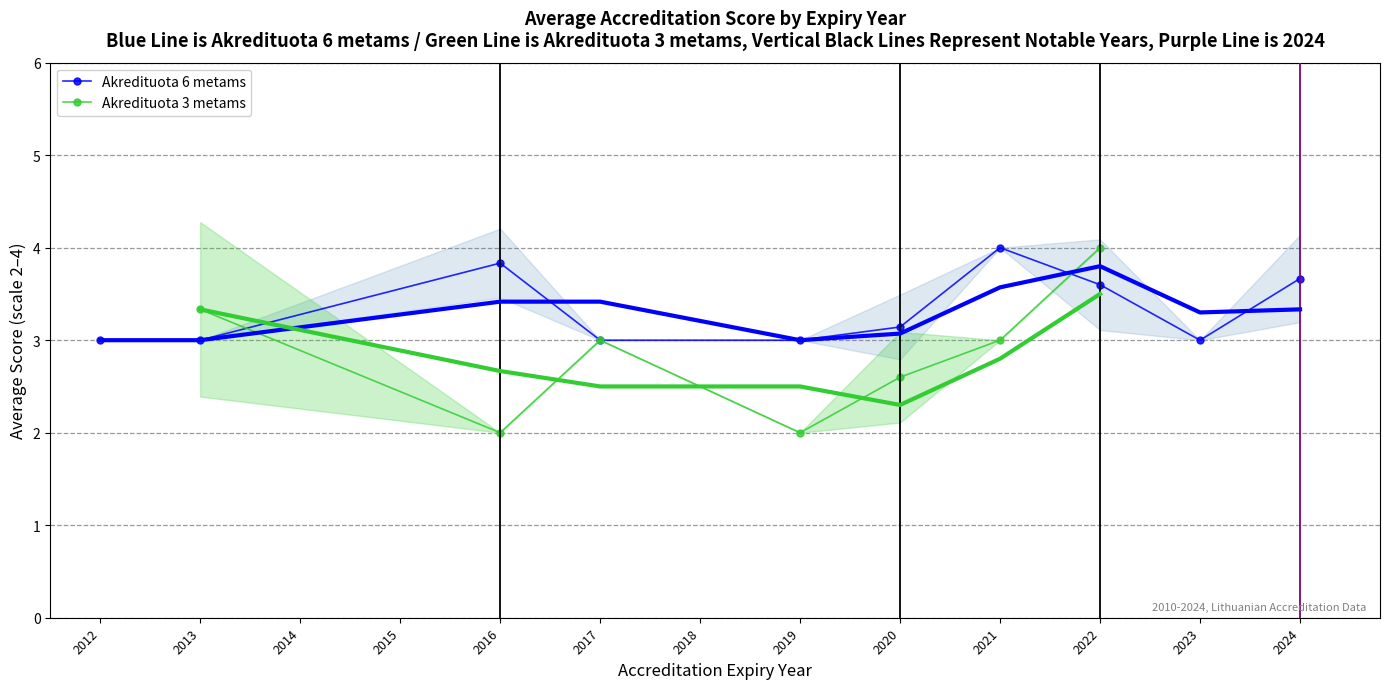

Count the Akredituota 6 metams values in the range 3 to 4.

10